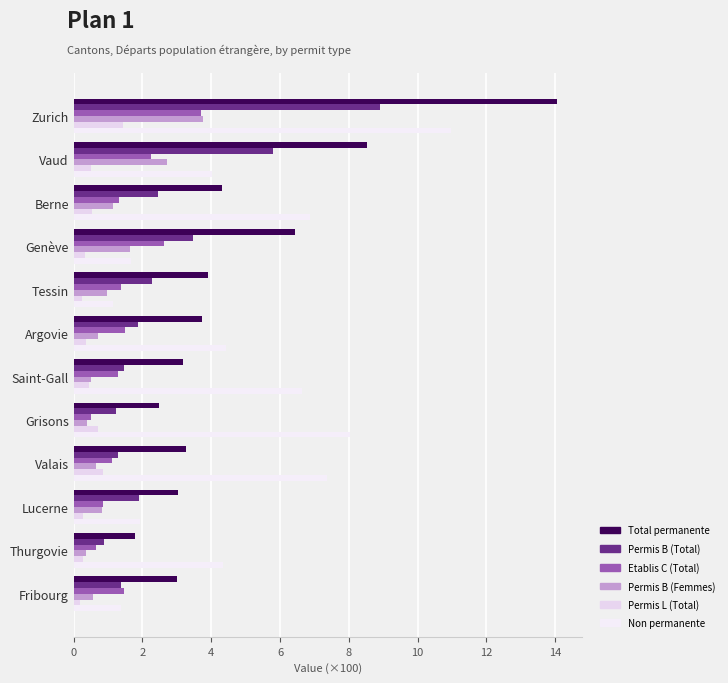

At how many categories does at least one series exceed 1?

12